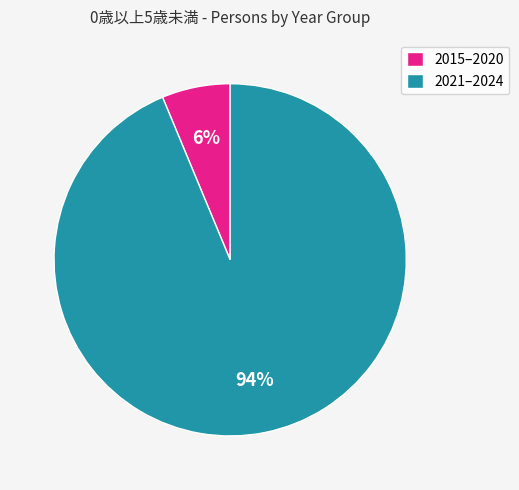

Between 2015–2020 and 2021–2024, which is larger?

2021–2024